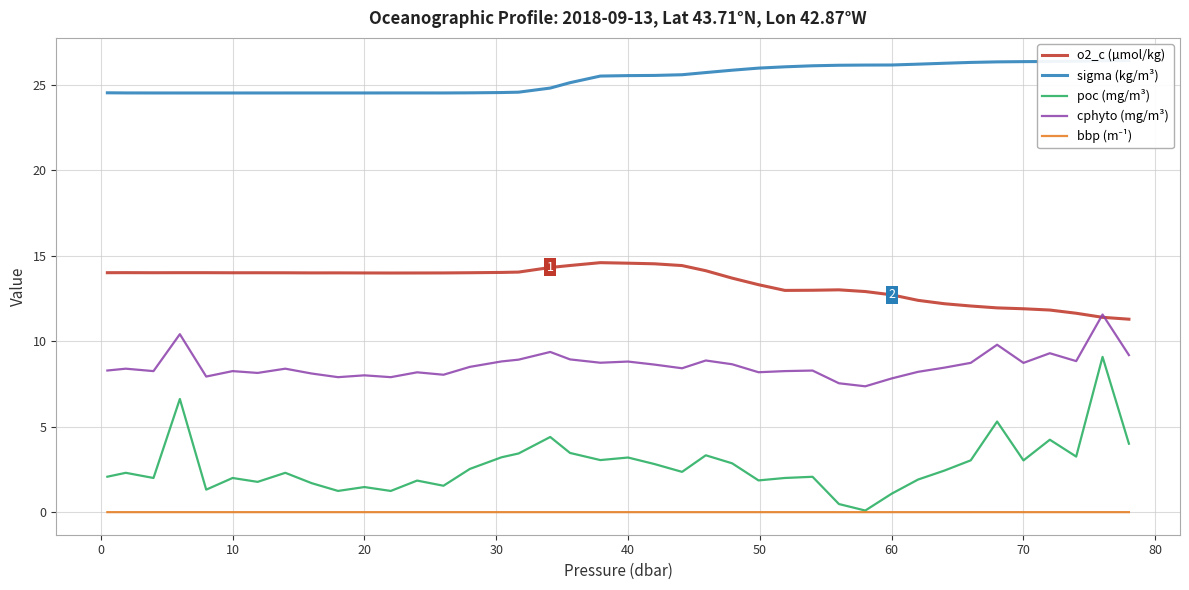

The value of o2_c (µmol/kg) at 10 is 8.8. True or false?

False